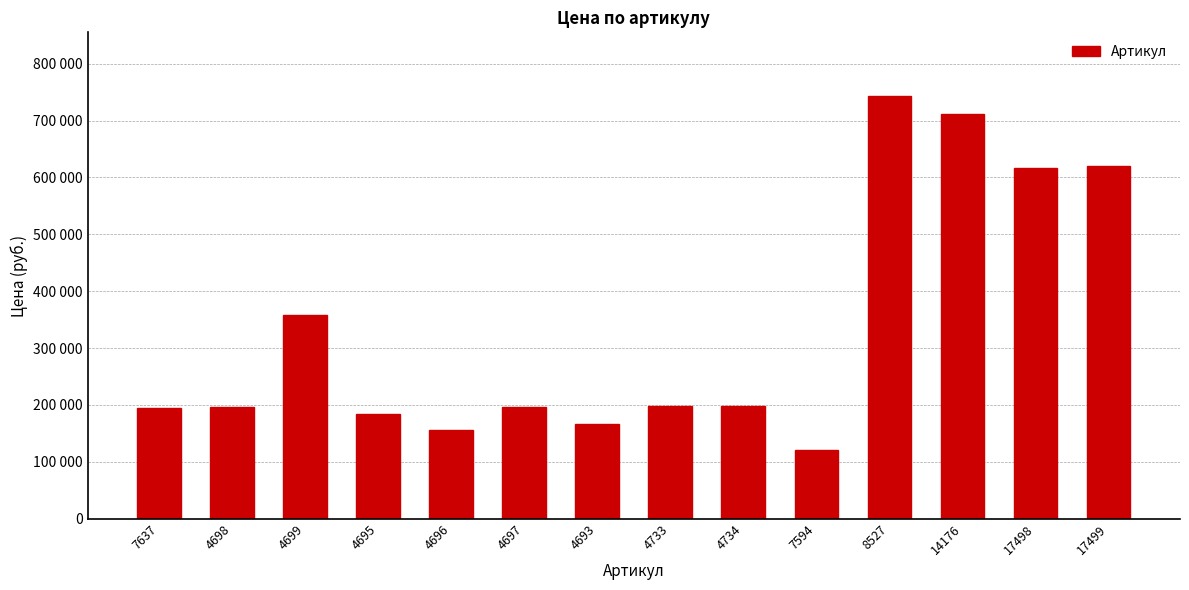

Are the bars horizontal?

No